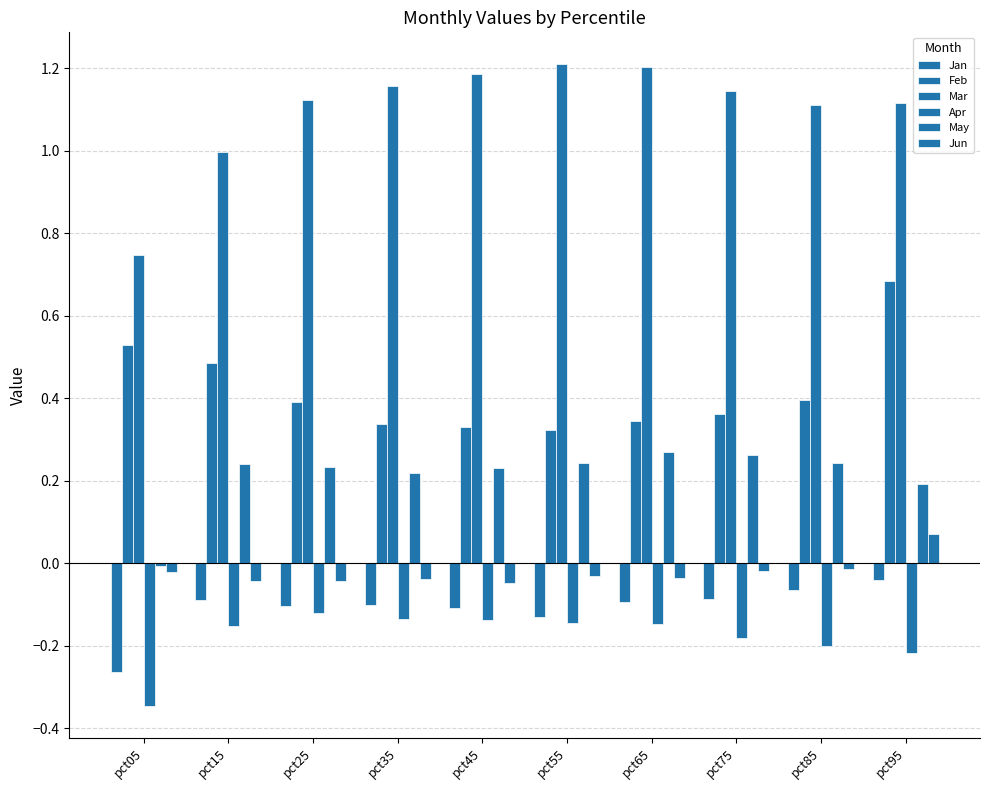

How many data points in May are above 0?

9